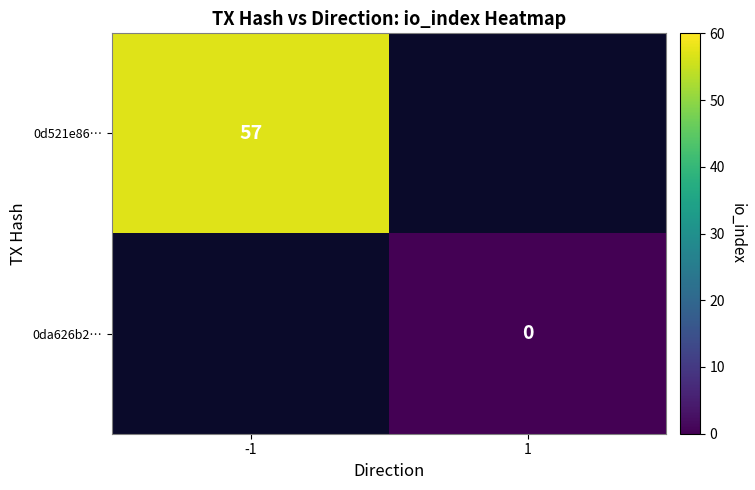

True or false: 0d521e86… has a value of 13.5 at -1.

False